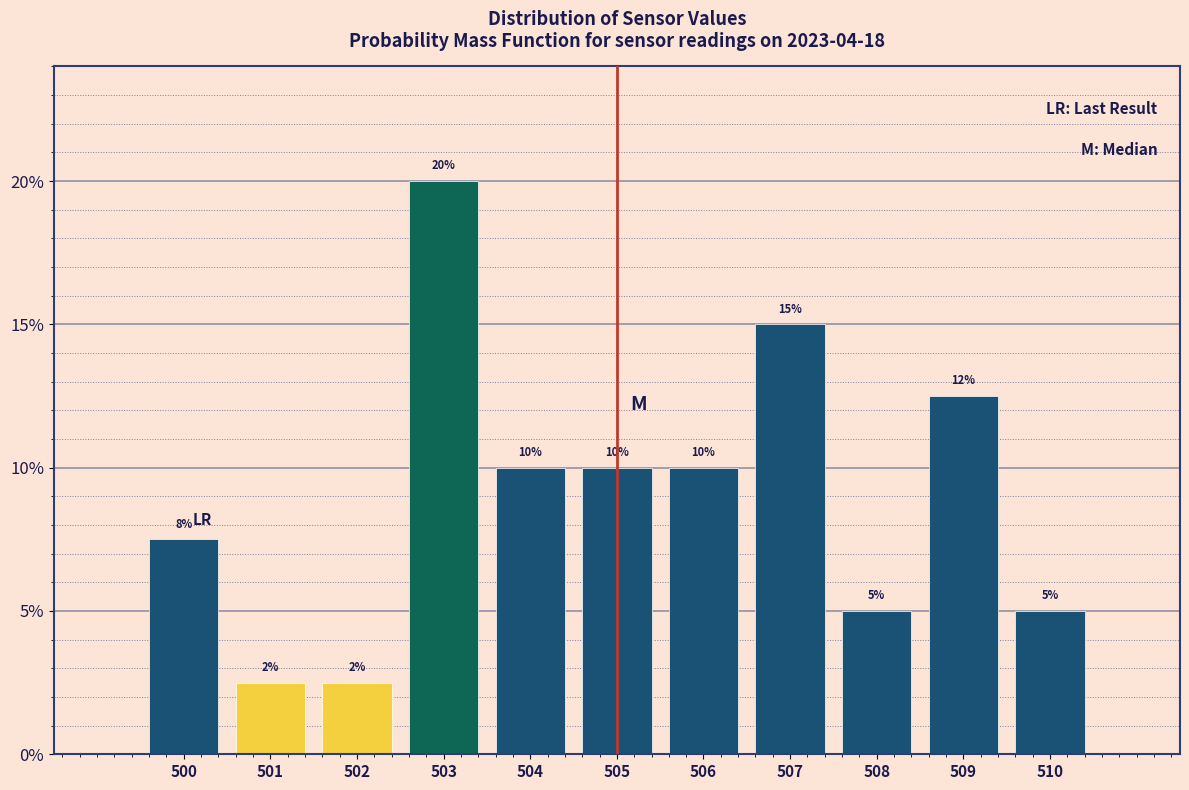

Which range on the x-axis has the tallest bar?

502.5 to 503.5